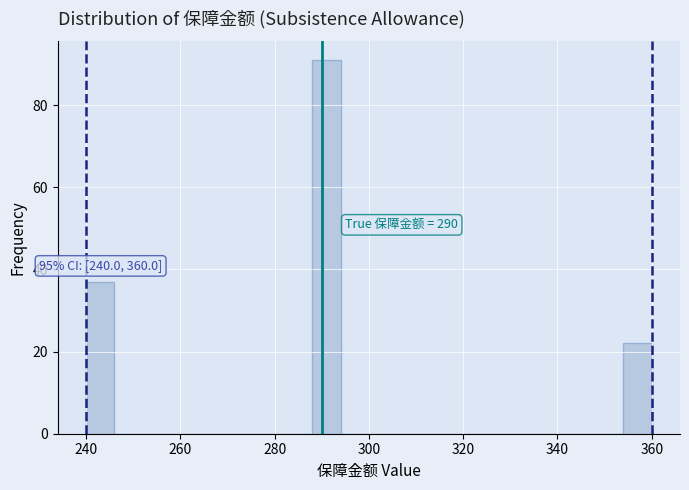

Read against the x-axis, roughly where is the centre of the tallest bar?

292